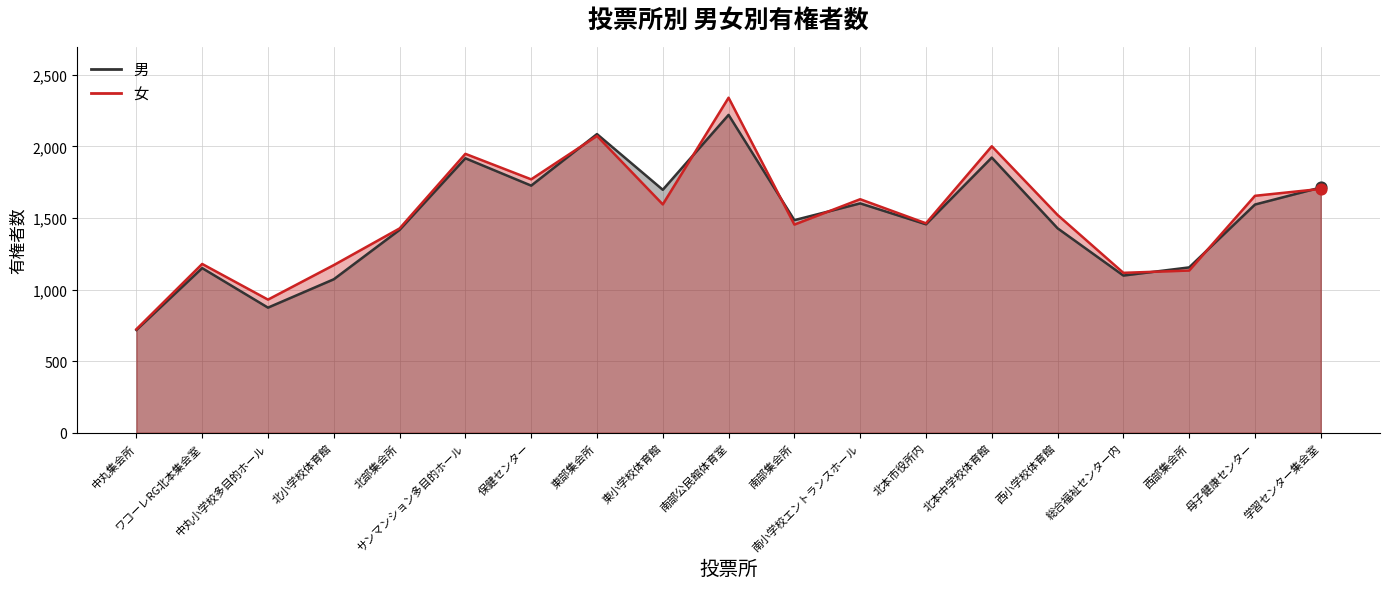

Which series contains the highest Y value?

女